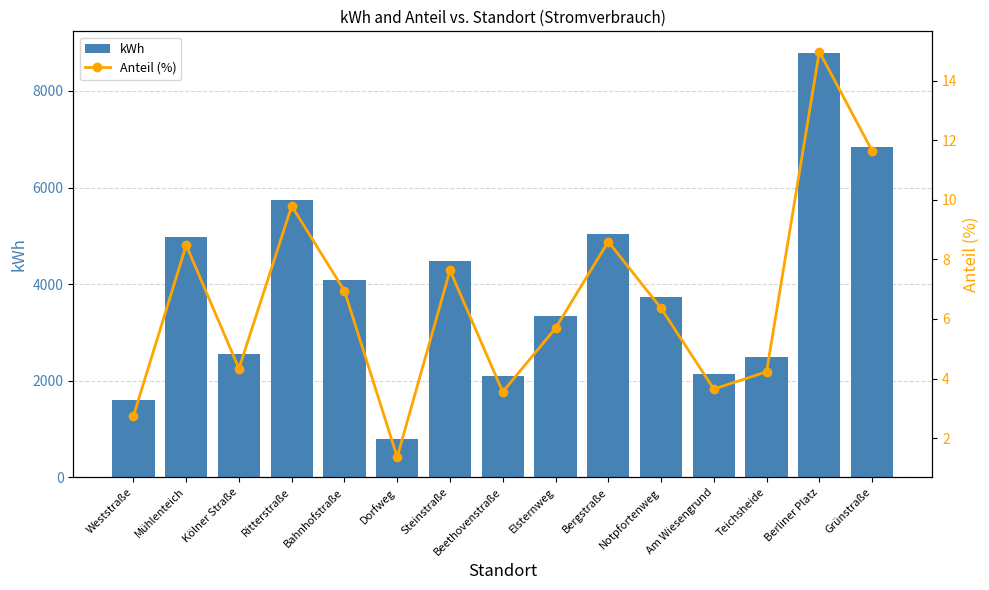

What is the difference between the second highest and second lowest values in the kWh series?

5231